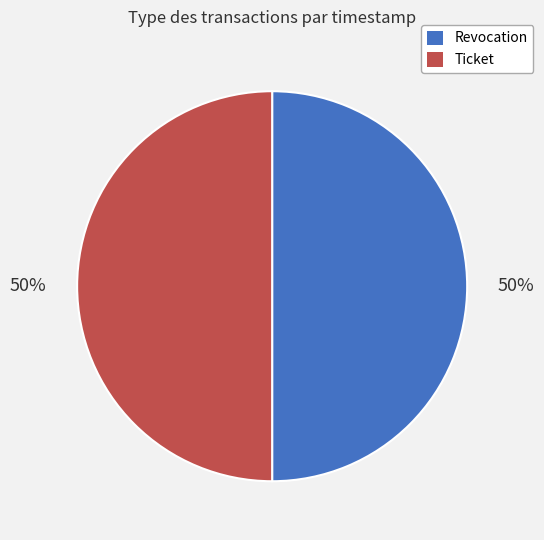

To the nearest percent, what is the average slice percentage?

50%